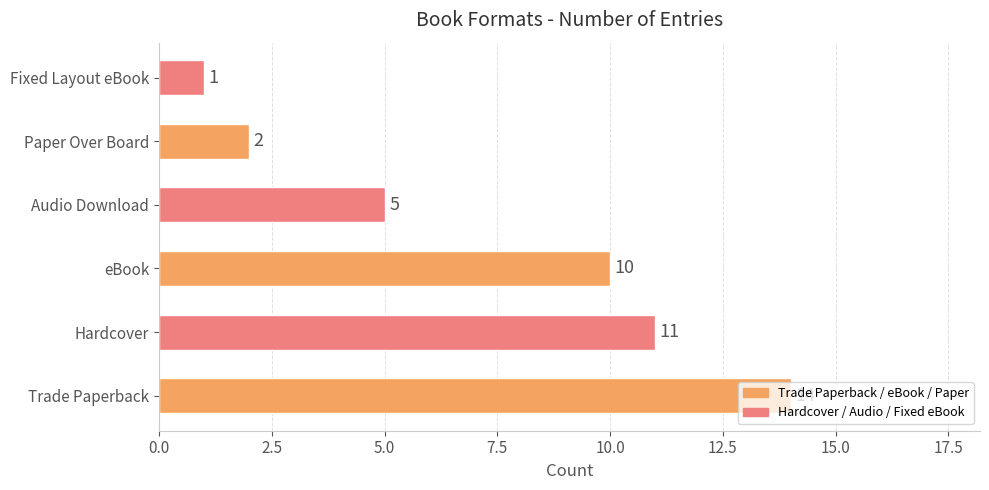

The chart shows a value of 3 at eBook. True or false?

False